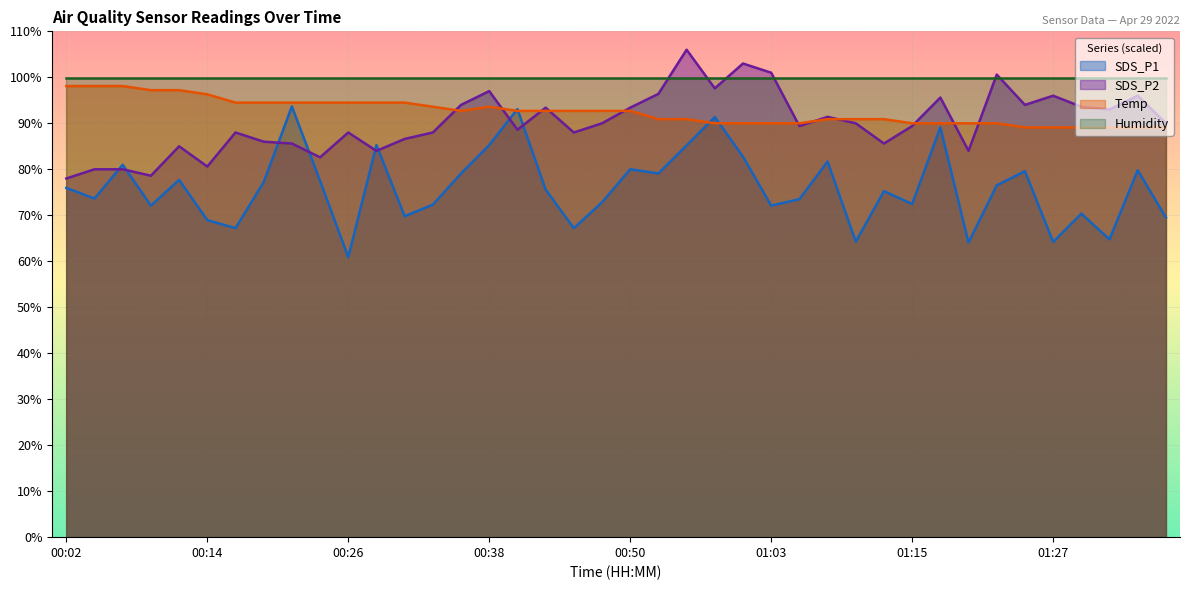

Between 00:02 and 00:45, which series saw the biggest shift?

SDS_P2